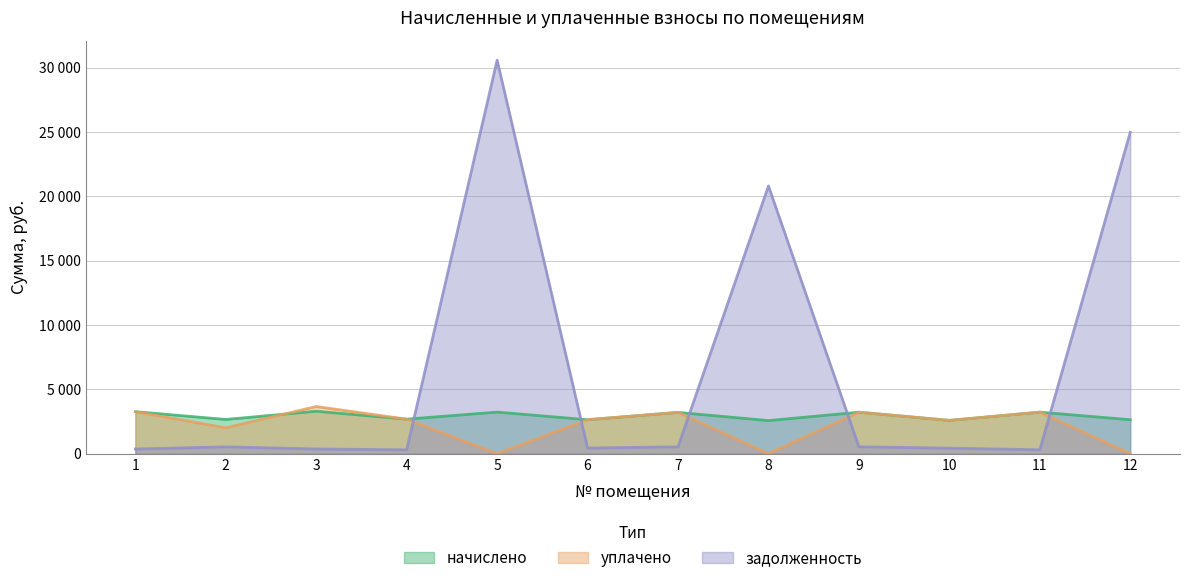

Is the value of уплачено at 5 greater than the value of задолженность at 12?

No